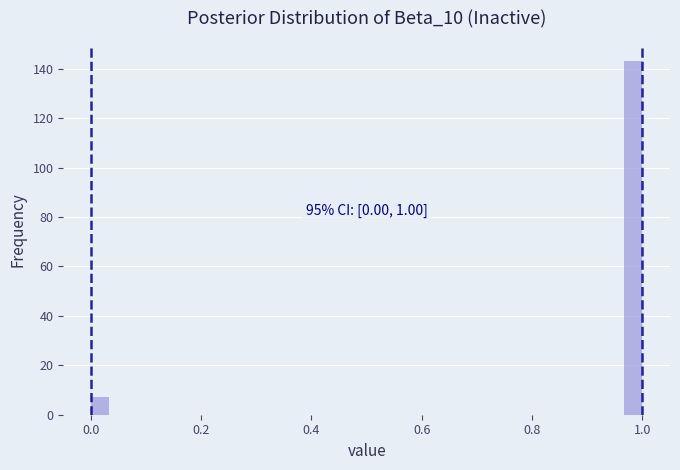

Around what value on the x-axis is the tallest bar? Give the approximate position of its centre, as read against the axis.

0.98